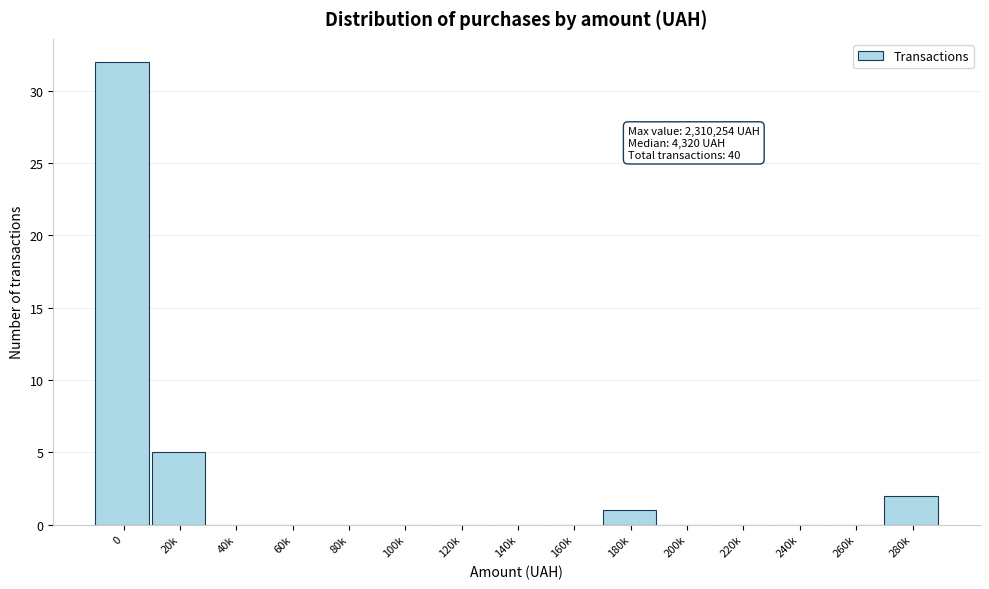

Reading left to right, list all the values displayed in this chart.

0=32	20k=5	40k=0	60k=0	80k=0	100k=0	120k=0	140k=0	160k=0	180k=1	200k=0	220k=0	240k=0	260k=0	280k=2